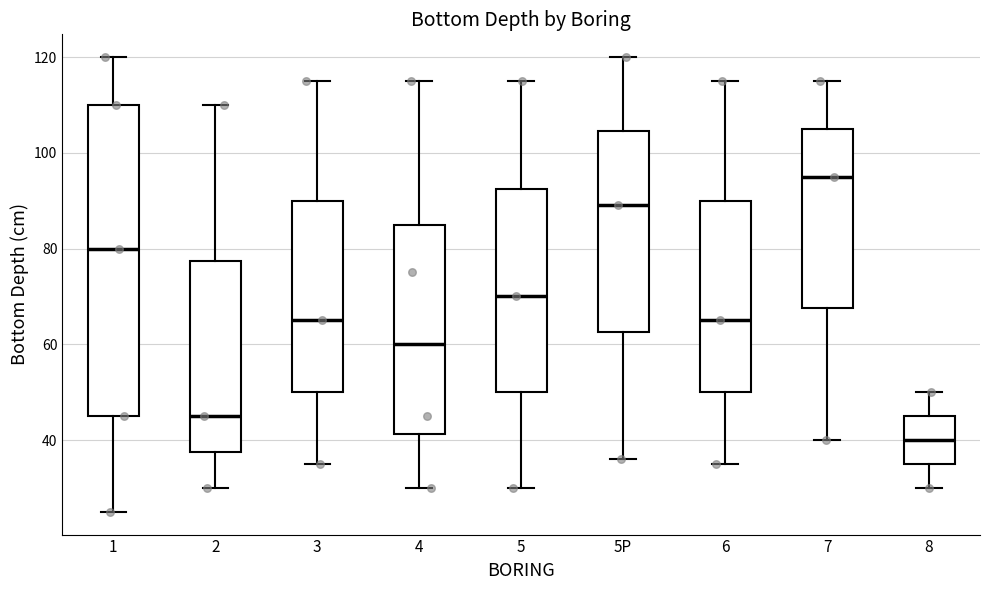

Which box is the tallest, from its lower edge to its upper edge?

1